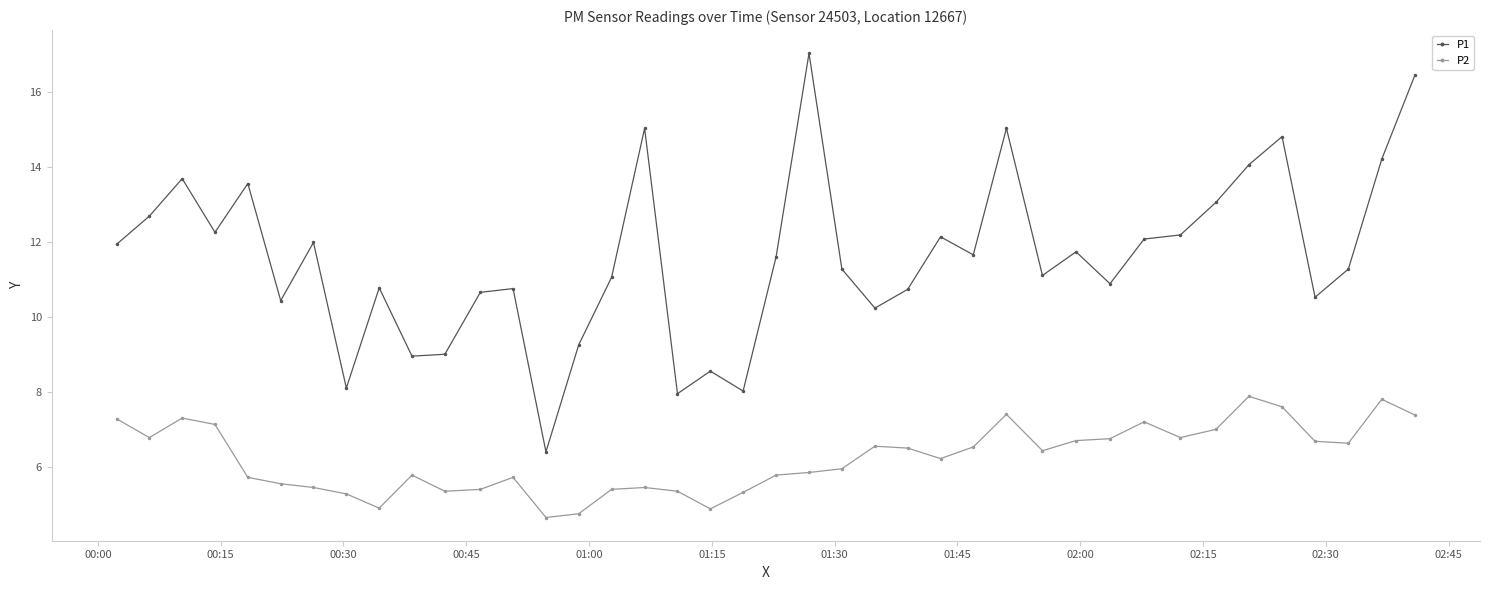

Rank the series by their average value, from highest to lowest.

P1, P2